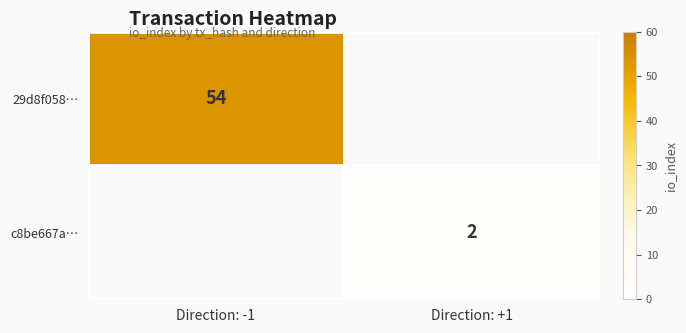

The c8be667a… series shows 2 at Direction: +1. True or false?

True